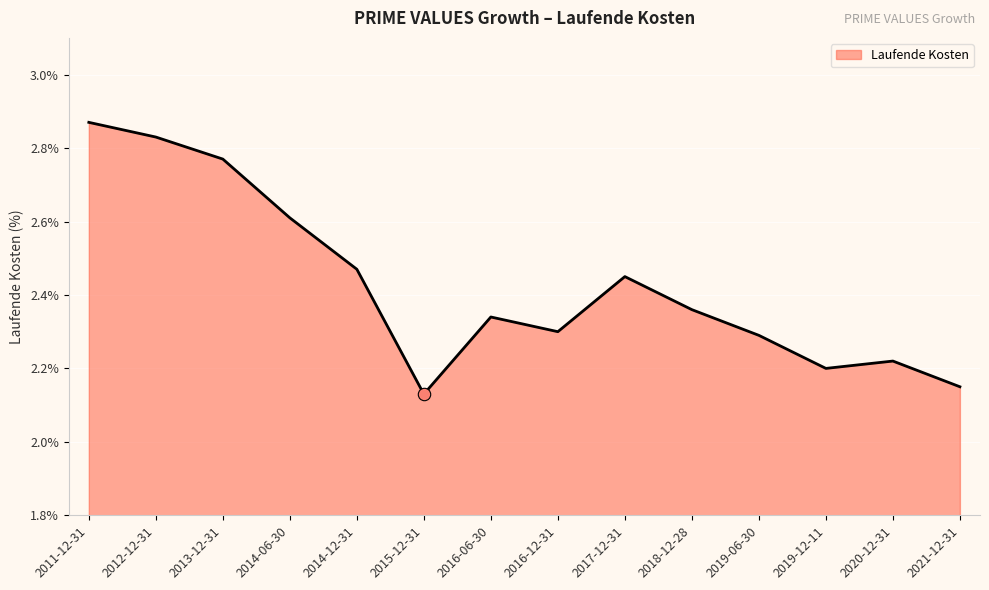

Between 2018-12-28 and 2013-12-31, which is larger?

2013-12-31